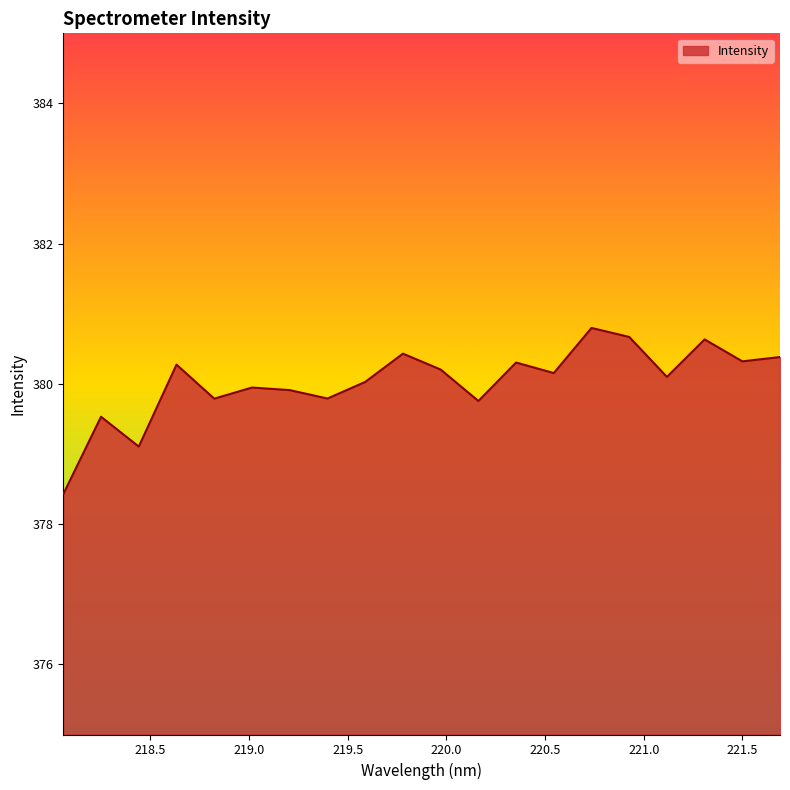

What is the maximum value shown in the chart?

380.8